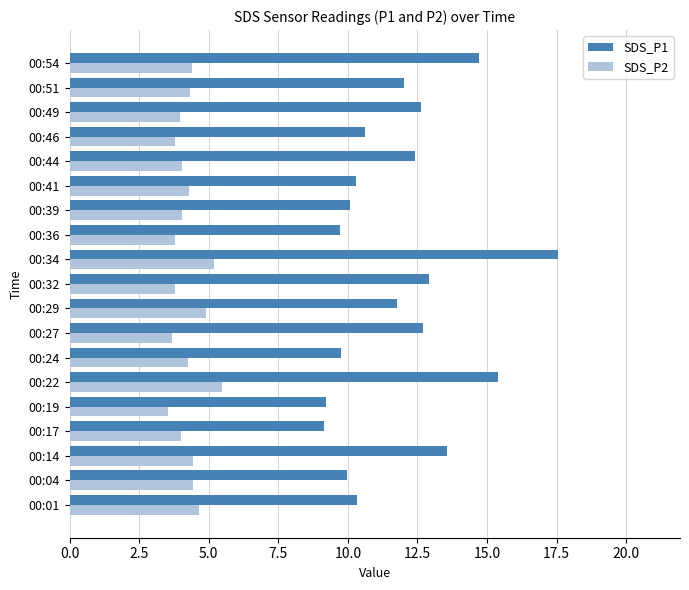

List the series in order of their overall mean, highest first.

SDS_P1, SDS_P2